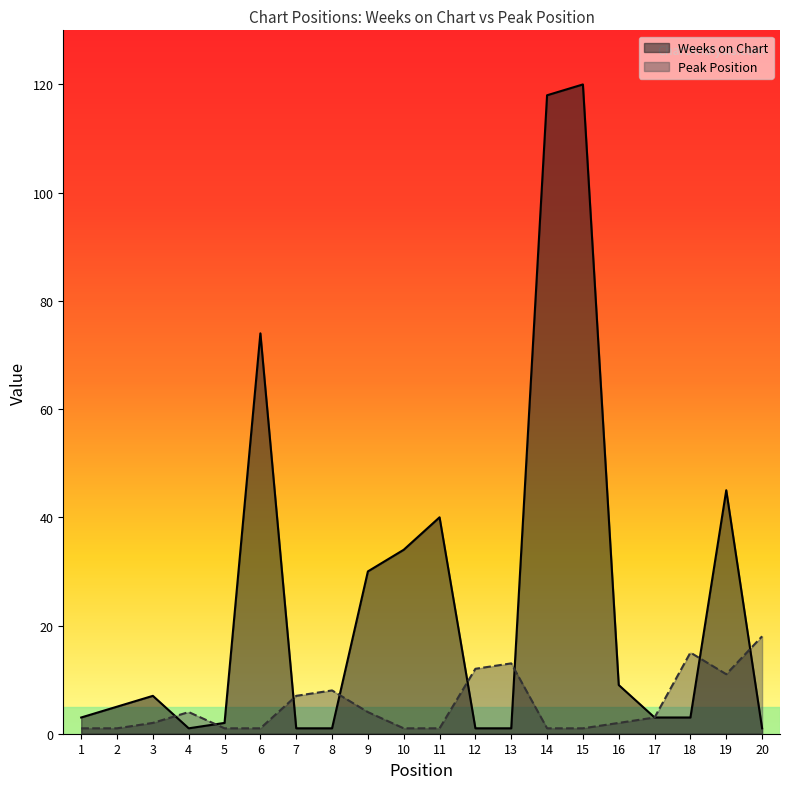

What is the value of the Peak Position point at the 10th from the left?

1